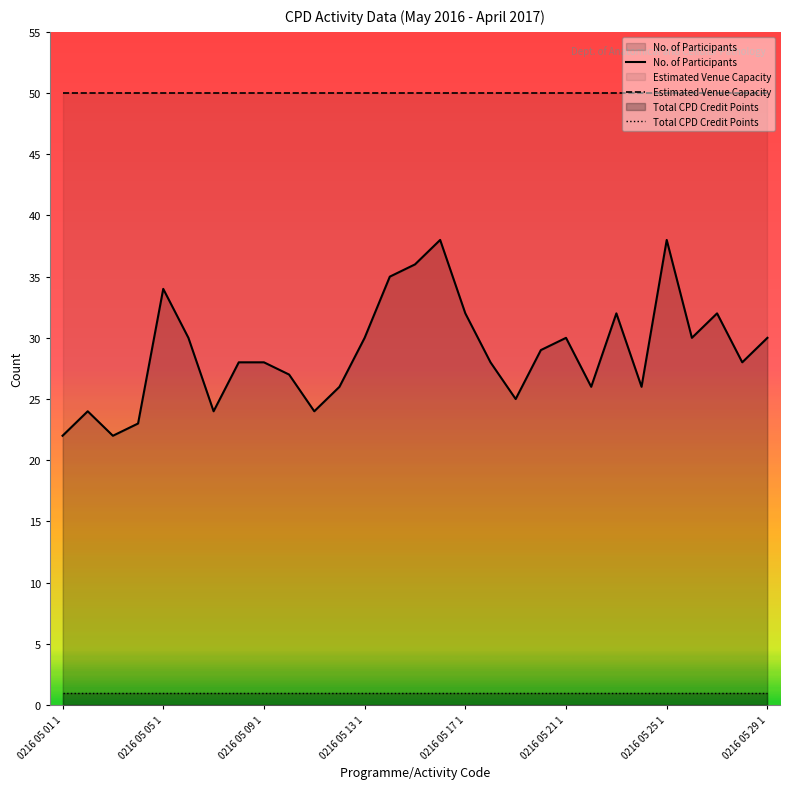

Reading left to right, list all the values displayed in this chart.

No. of Participants: 22	24	22	23	34	30	24	28	28	27	24	26	30	35	36	38	32	28	25	29	30	26	32	26	38	30	32	28	30
Estimated Venue Capacity: 50	50	50	50	50	50	50	50	50	50	50	50	50	50	50	50	50	50	50	50	50	50	50	50	50	50	50	50	50
Total CPD Credit Points: 1	1	1	1	1	1	1	1	1	1	1	1	1	1	1	1	1	1	1	1	1	1	1	1	1	1	1	1	1